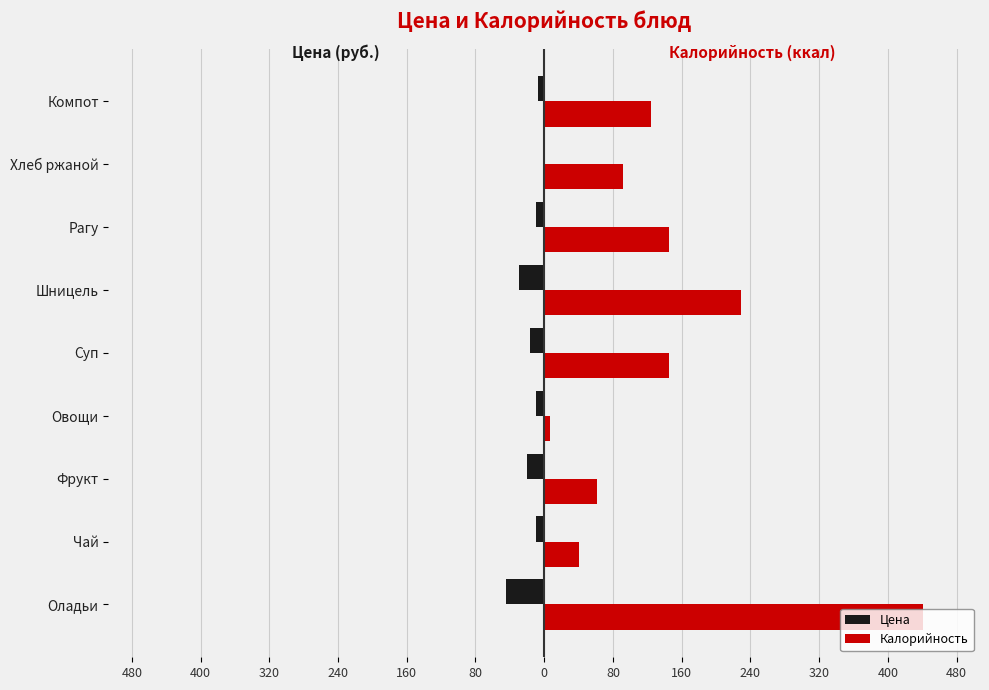

What is the average value of the Цена series?

-16.7